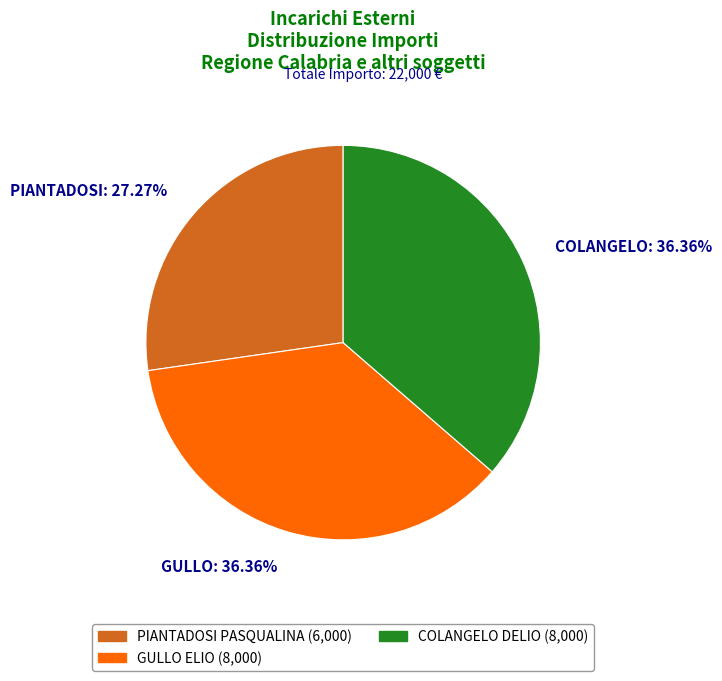

To the nearest percent, what is the average slice percentage?

33%